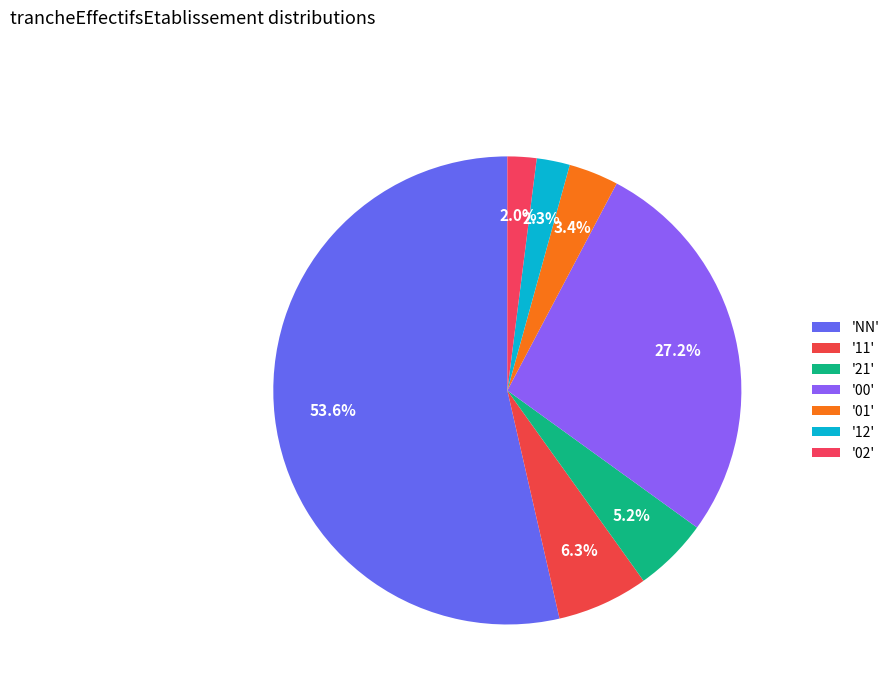

How many slices are in this pie chart?

7